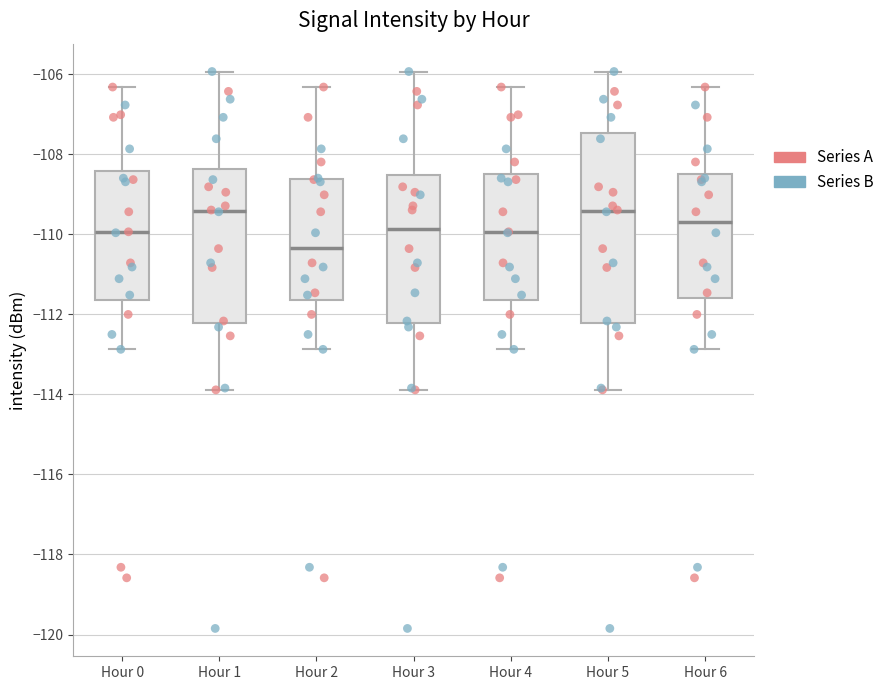

Reading left to right, read every box against the y-axis: the position of its median line, the range the box covers, and the ends of its whiskers. The values are not printed on the chart, so give them approximately, as read against the axis.

Hour 0: median -110.0, box -111.6 to -108.4, whiskers -112.8 to -106.4
Hour 1: median -109.4, box -112.2 to -108.4, whiskers -113.8 to -106.0
Hour 2: median -110.4, box -111.6 to -108.6, whiskers -112.8 to -106.4
Hour 3: median -109.8, box -112.2 to -108.6, whiskers -113.8 to -106.0
Hour 4: median -110.0, box -111.6 to -108.4, whiskers -112.8 to -106.4
Hour 5: median -109.4, box -112.2 to -107.4, whiskers -113.8 to -106.0
Hour 6: median -109.8, box -111.6 to -108.4, whiskers -112.8 to -106.4